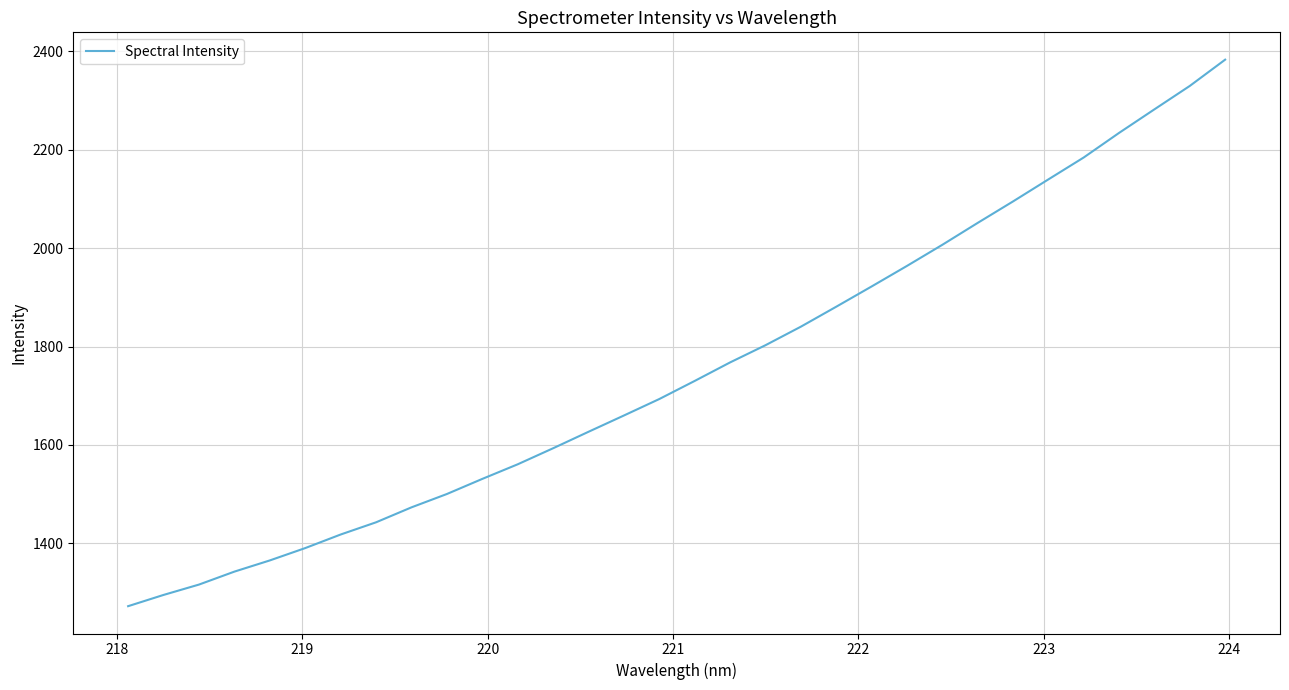

What is the smallest value displayed?

1272.2